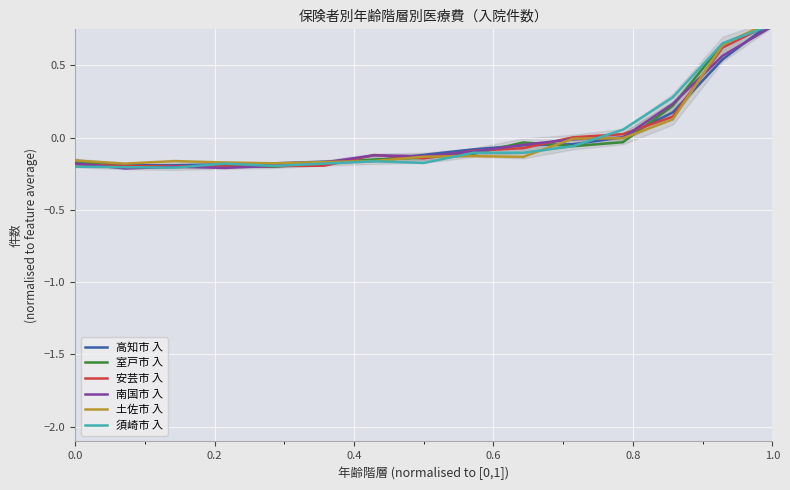

How many interior local peaks does the 安芸市 入 series have?

1